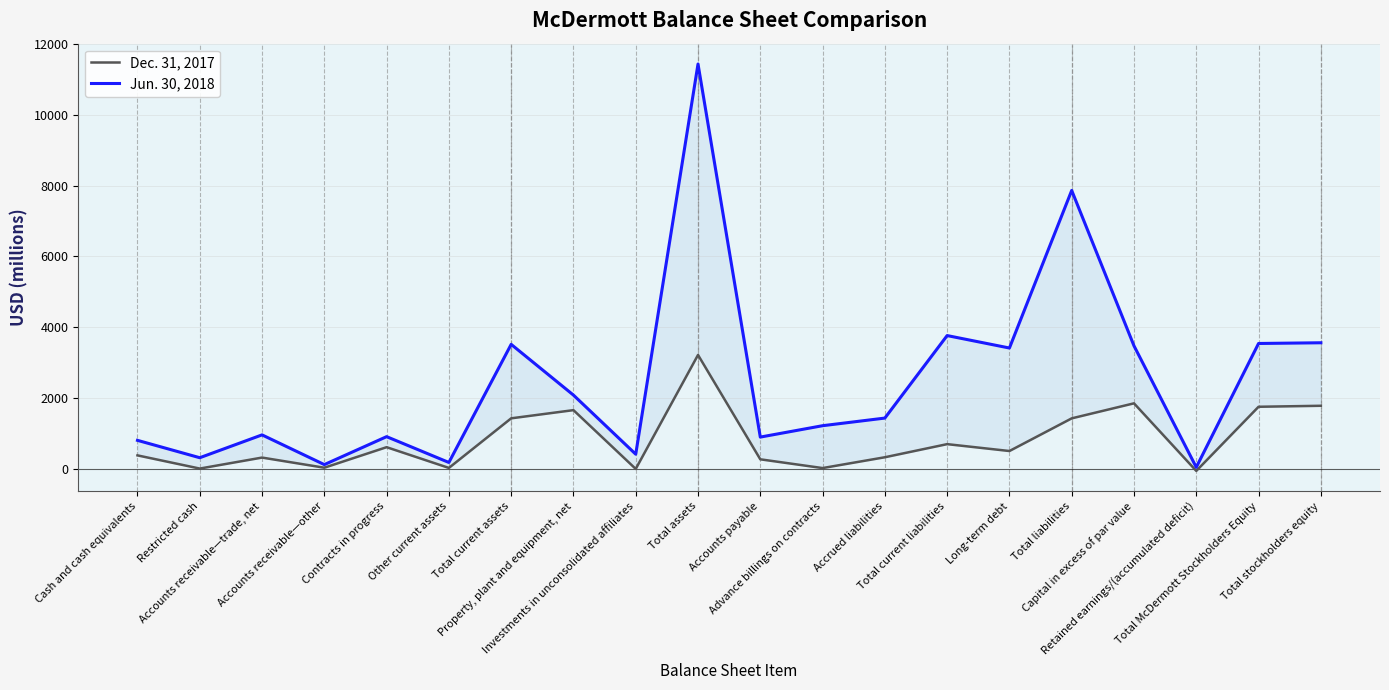

The value of Jun. 30, 2018 at Advance billings on contracts is 1227. True or false?

True